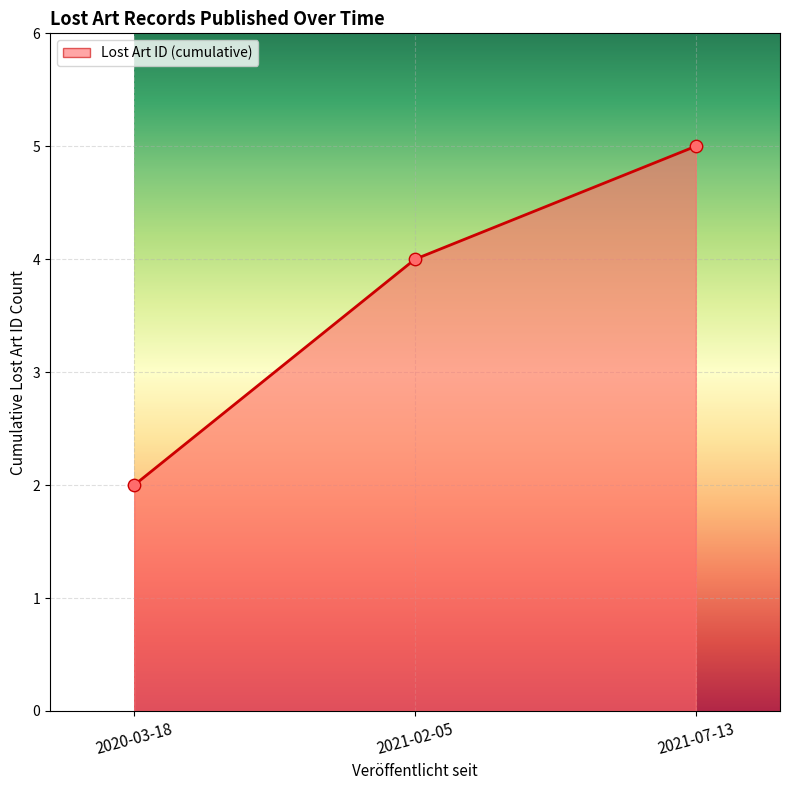

What value does the data have at 2021-07-13?

5